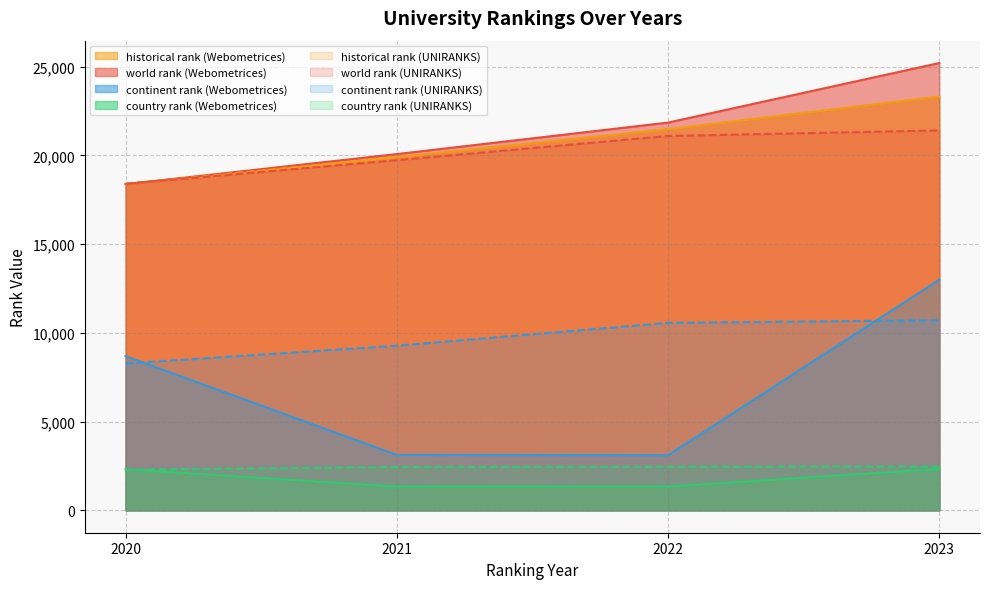

True or false: continent rank and country rank cross at least once.

False